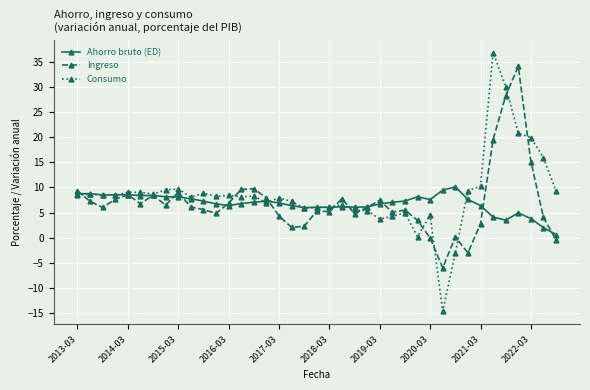

How many series are shown in this chart?

3